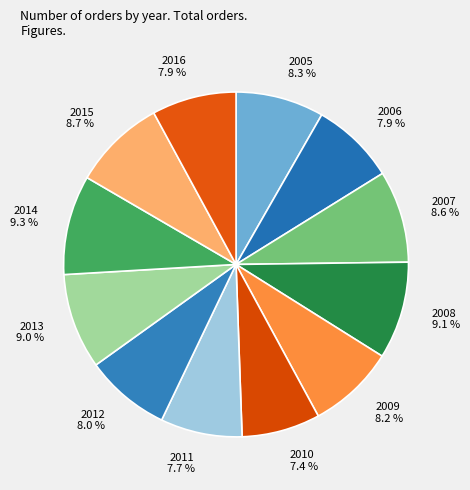

Is 2005 8.3 % the majority of the pie?

No